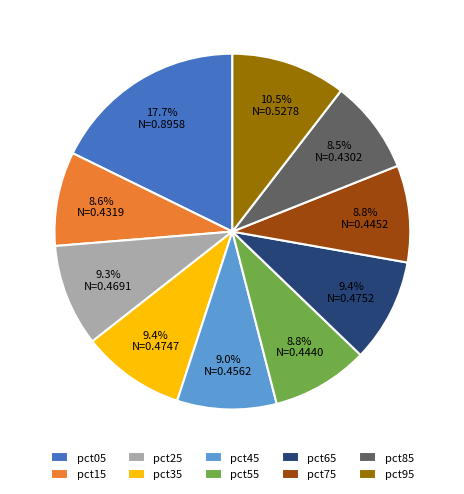

How many segments does this pie chart have?

10